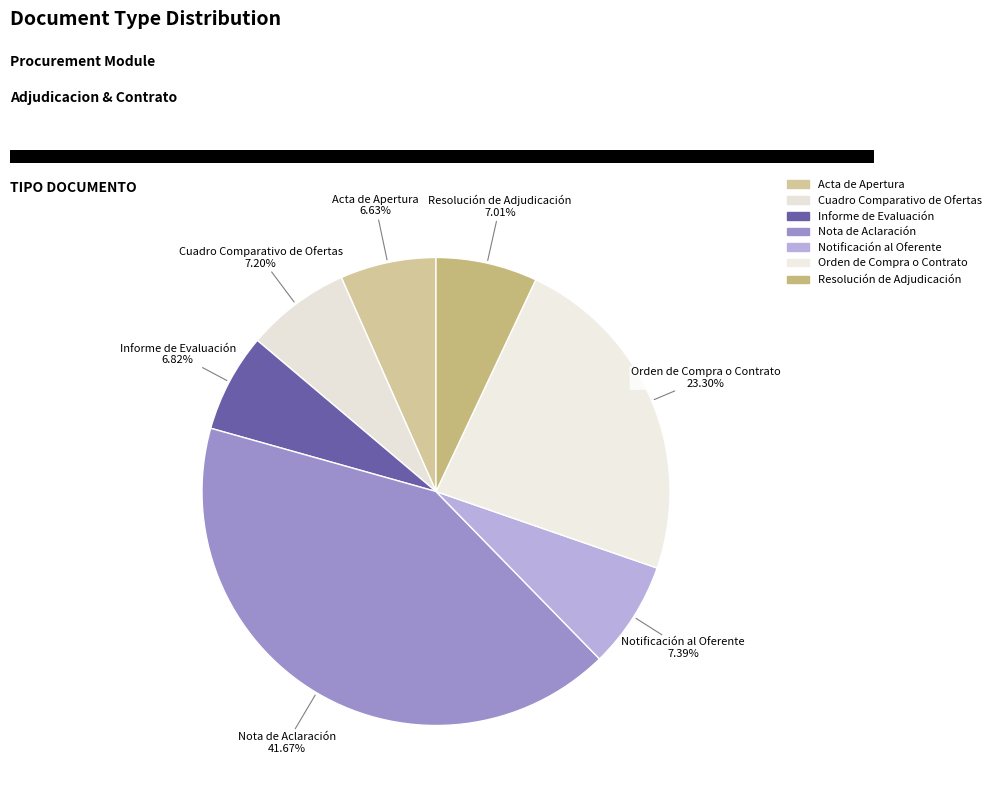

Rank the categories by value from highest to lowest.

Nota de Aclaración, Orden de Compra o Contrato, Notificación al Oferente, Cuadro Comparativo de Ofertas, Resolución de Adjudicación, Informe de Evaluación, Acta de Apertura